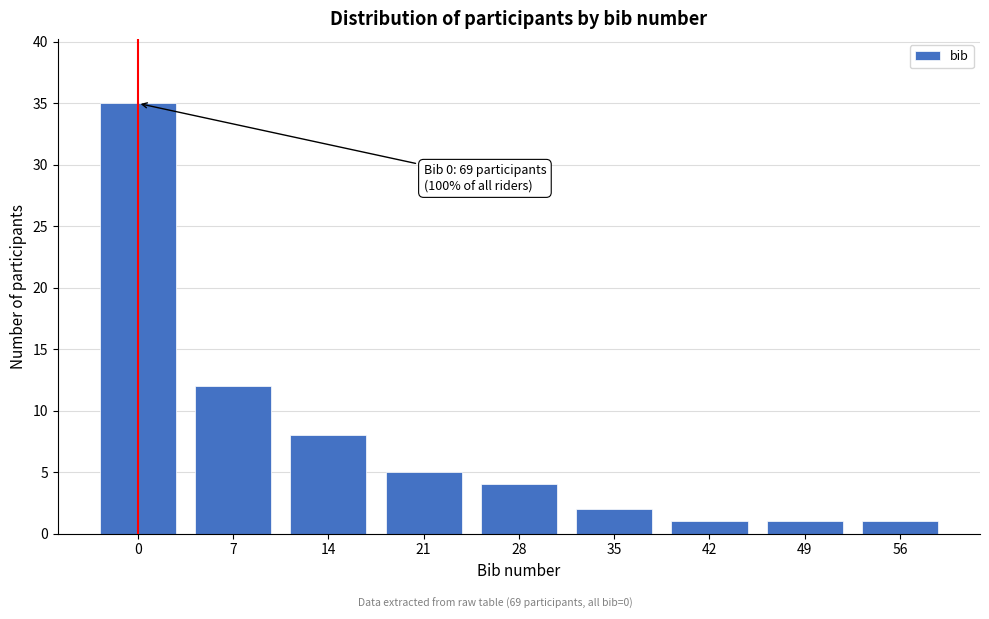

Reading right to left, list all the values displayed in this chart.

1	1	1	2	4	5	8	12	35